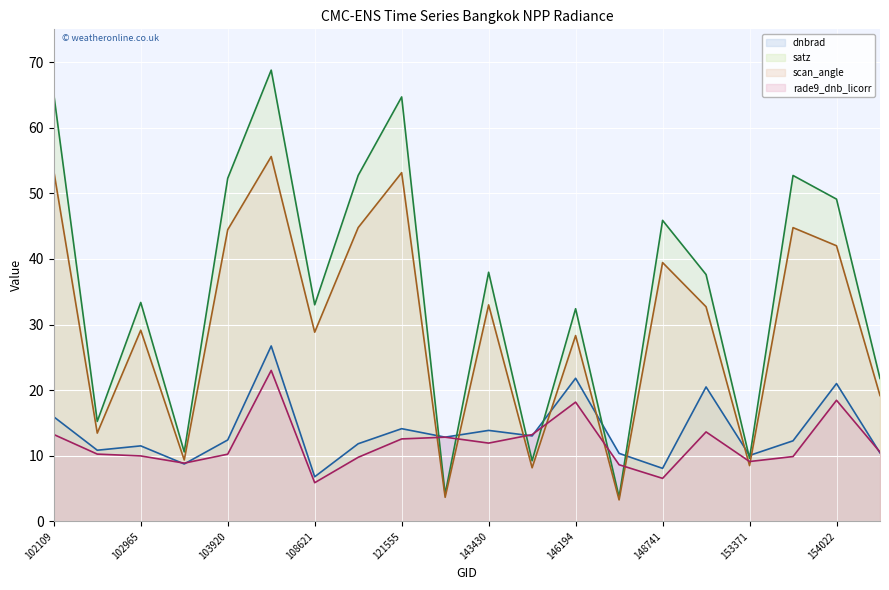

Does the chart display data point markers on the line(s)?

No